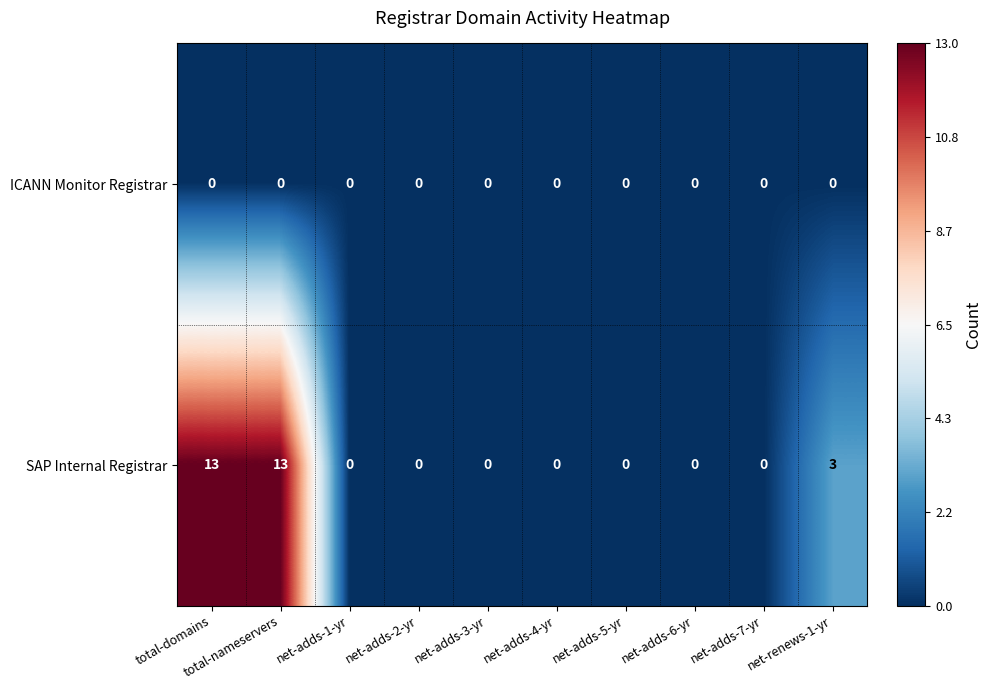

Rank the series by their maximum value, from lowest to highest.

ICANN Monitor Registrar, SAP Internal Registrar